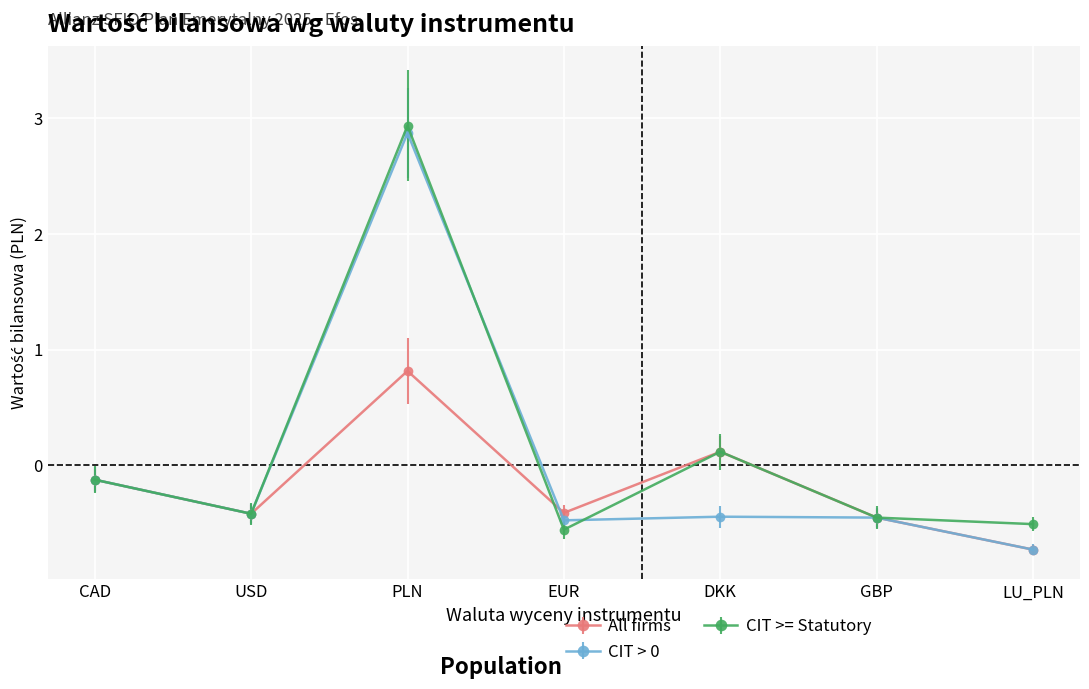

Which category has the highest value across all series?

PLN